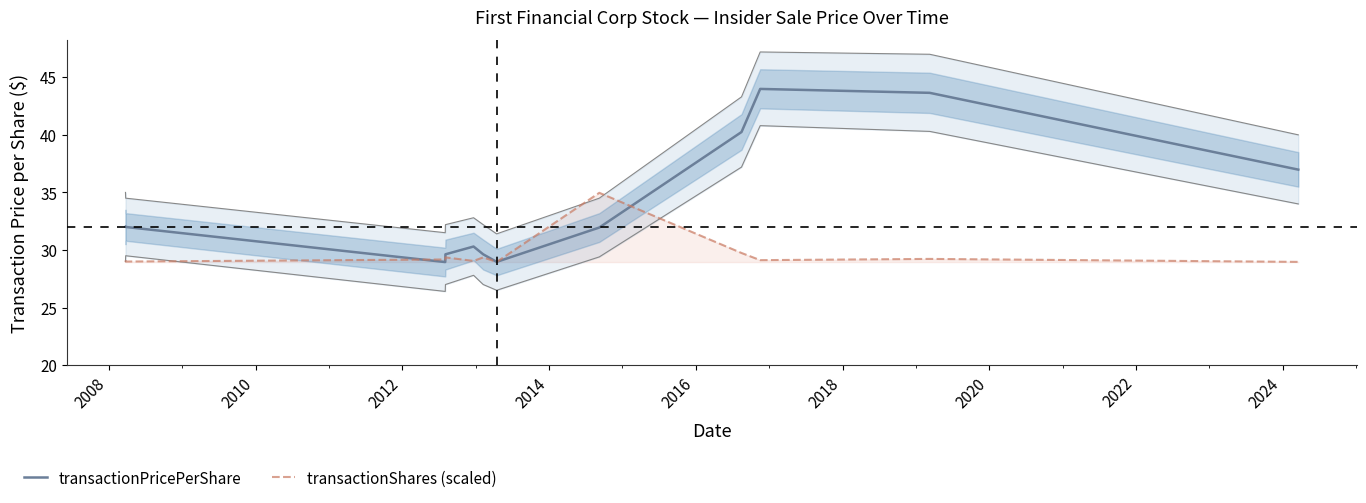

List the series in order of their overall mean, lowest first.

transactionShares (scaled), transactionPricePerShare